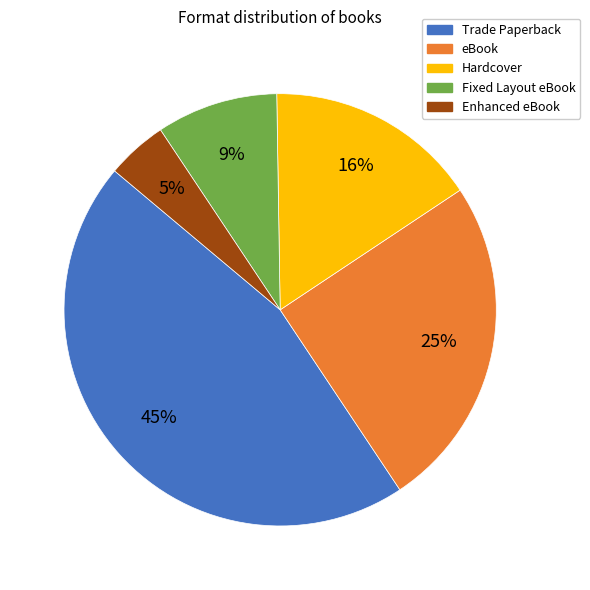

What is the largest slice in the pie chart?

Trade Paperback